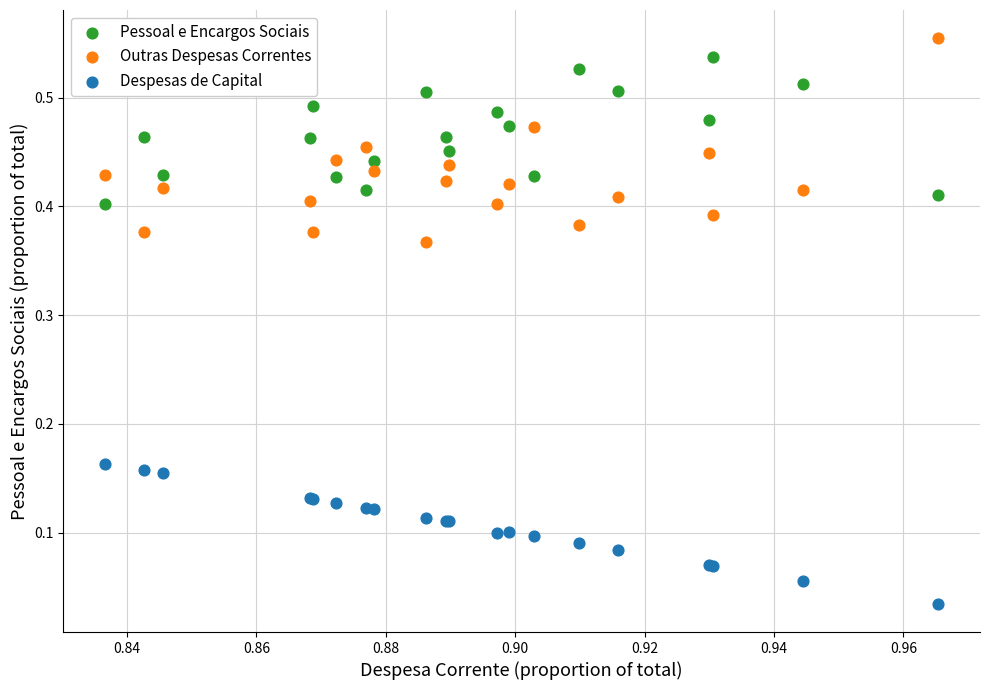

Which series contains the lowest Y value?

Despesas de Capital